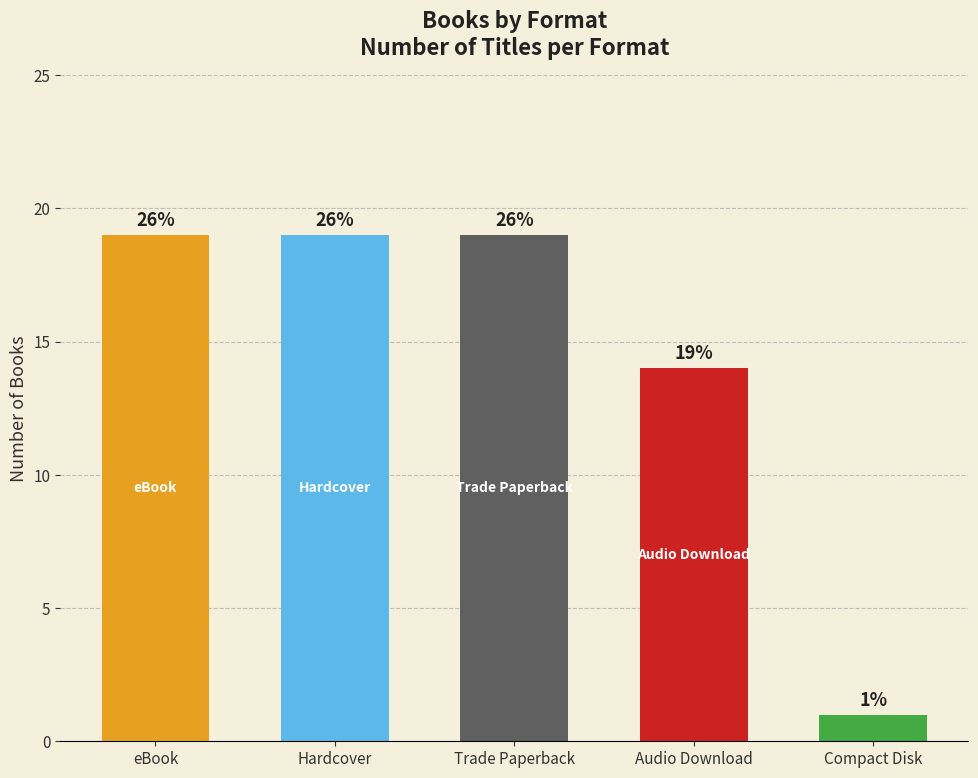

How many bars are there in total?

5